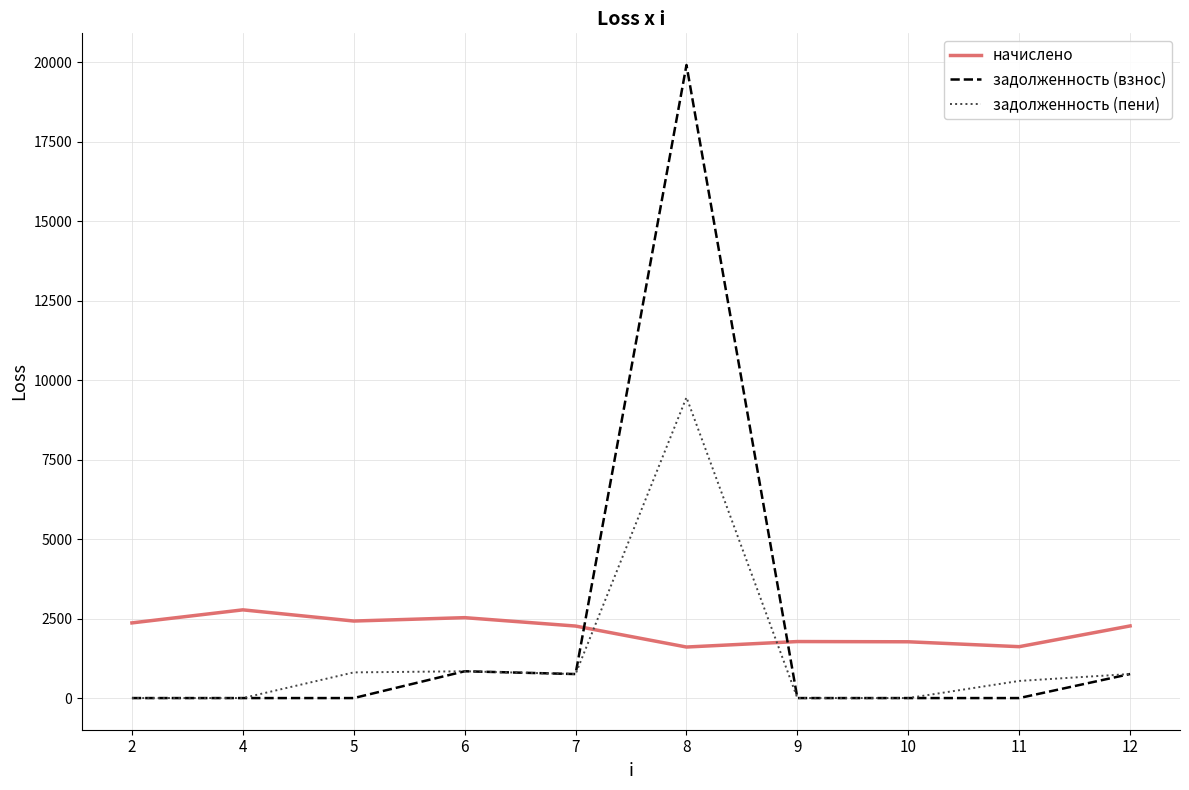

What is the difference between the highest and lowest values at 12?

1512.8